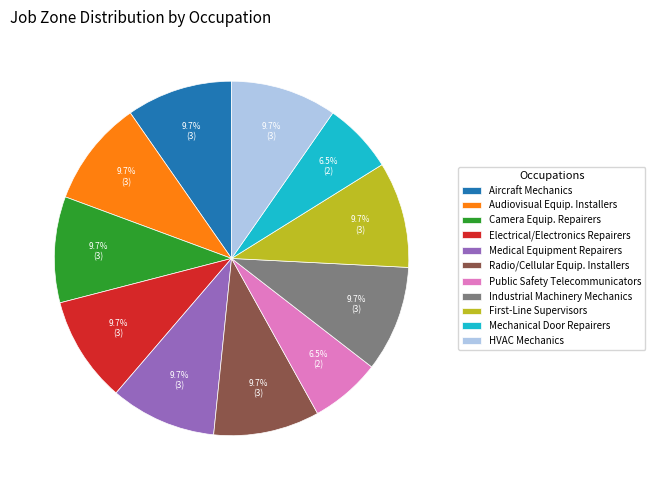

How many slices are in this pie chart?

11